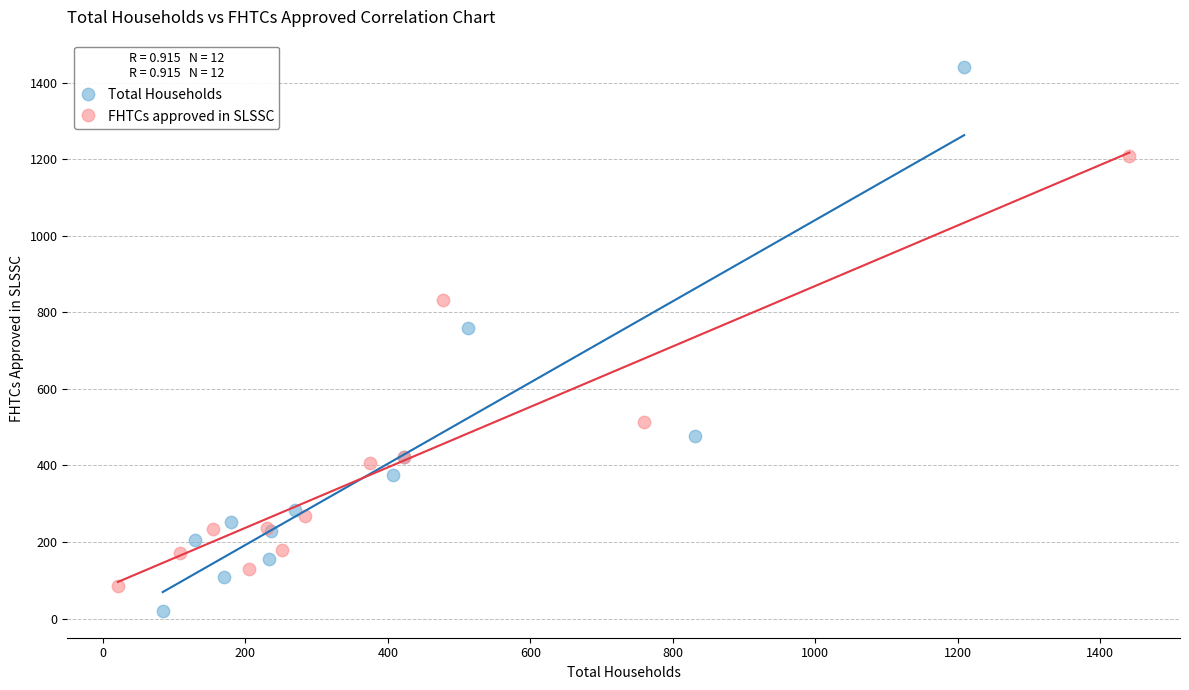

Which series contains the lowest Y value?

Total Households